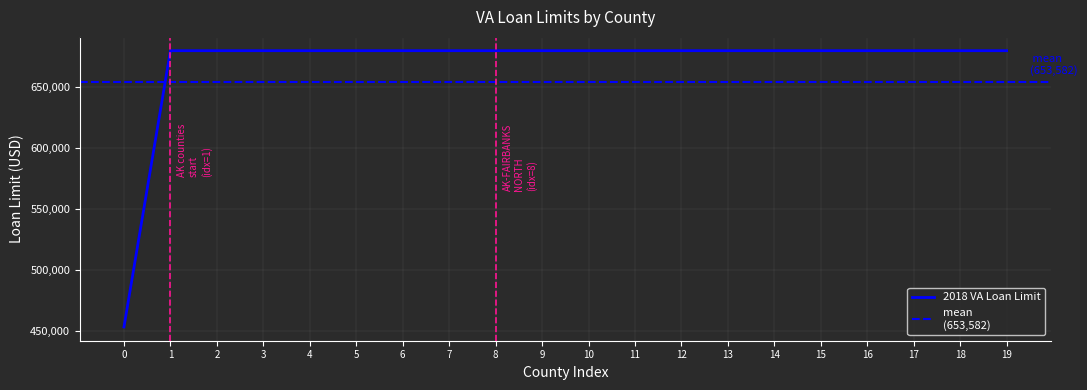

What is the sum of all values?

13366450